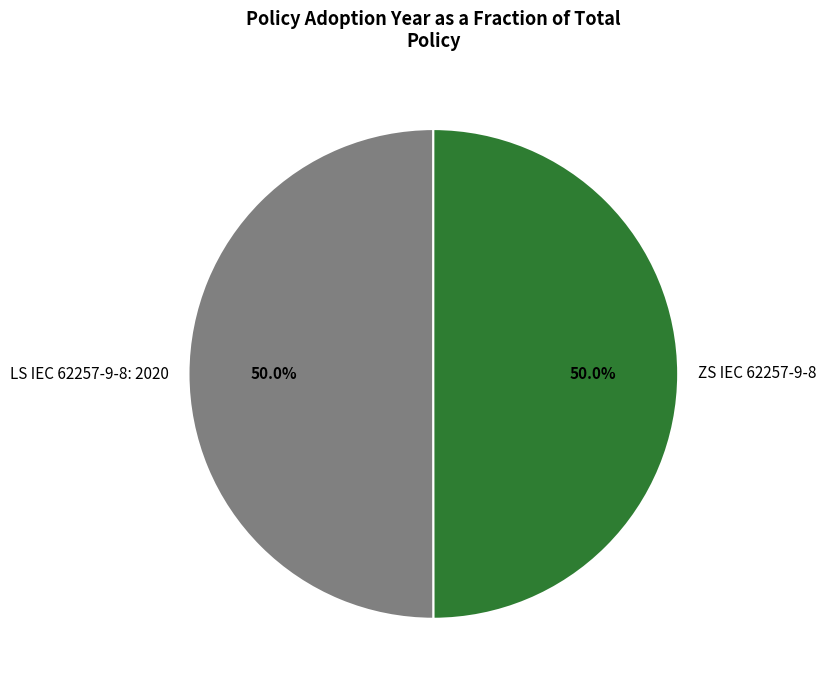

What is the ratio of the value at LS IEC 62257-9-8: 2020 to the value at ZS IEC 62257-9-8?

1.0